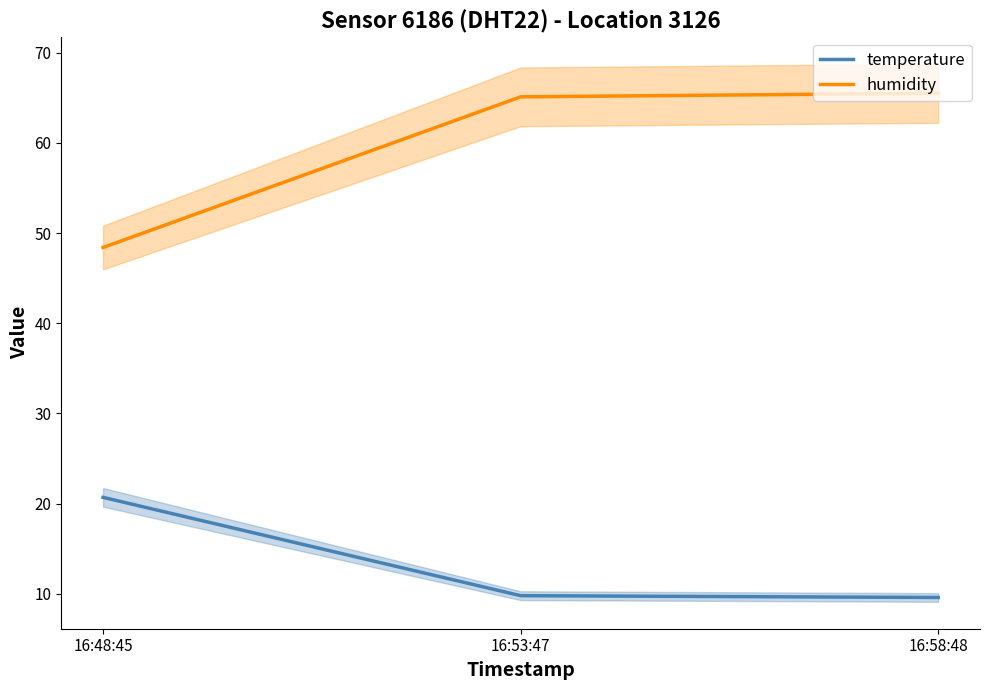

Is this an area chart (filled region under the line)?

No